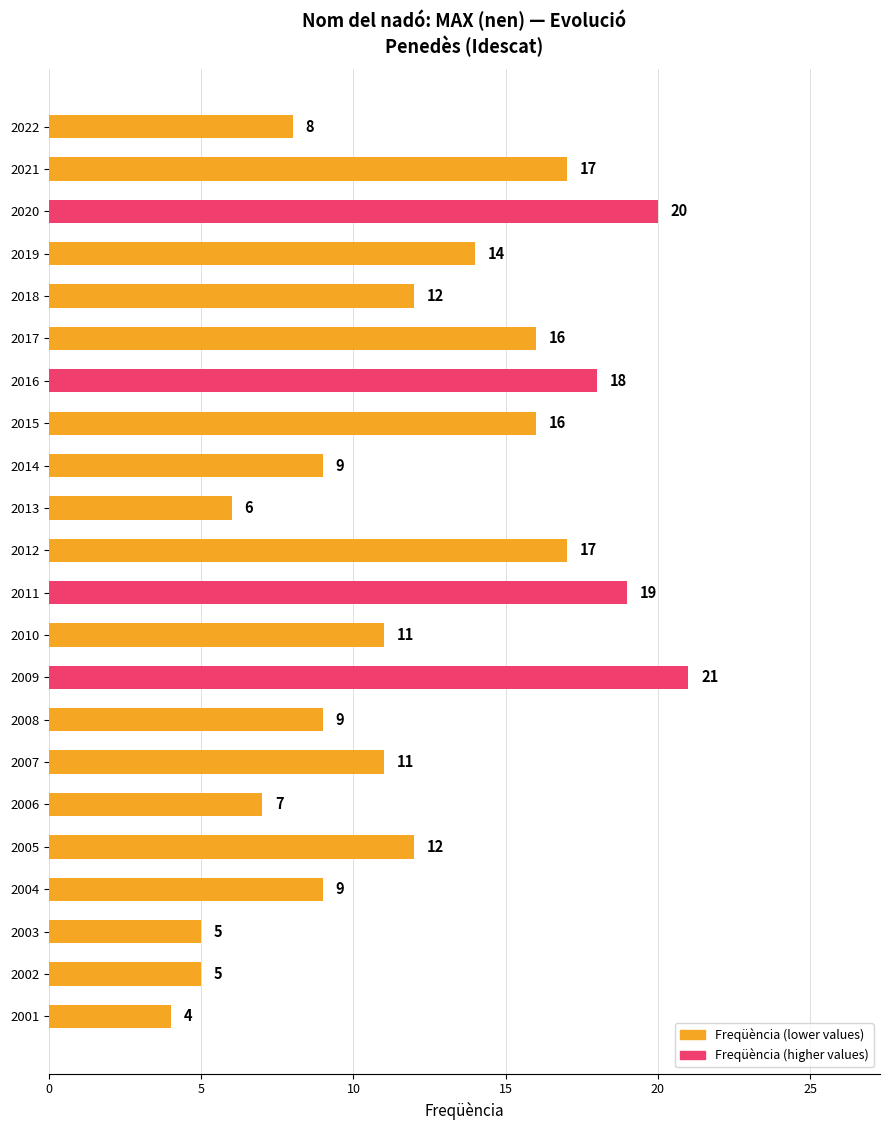

How many values are below 12?

11